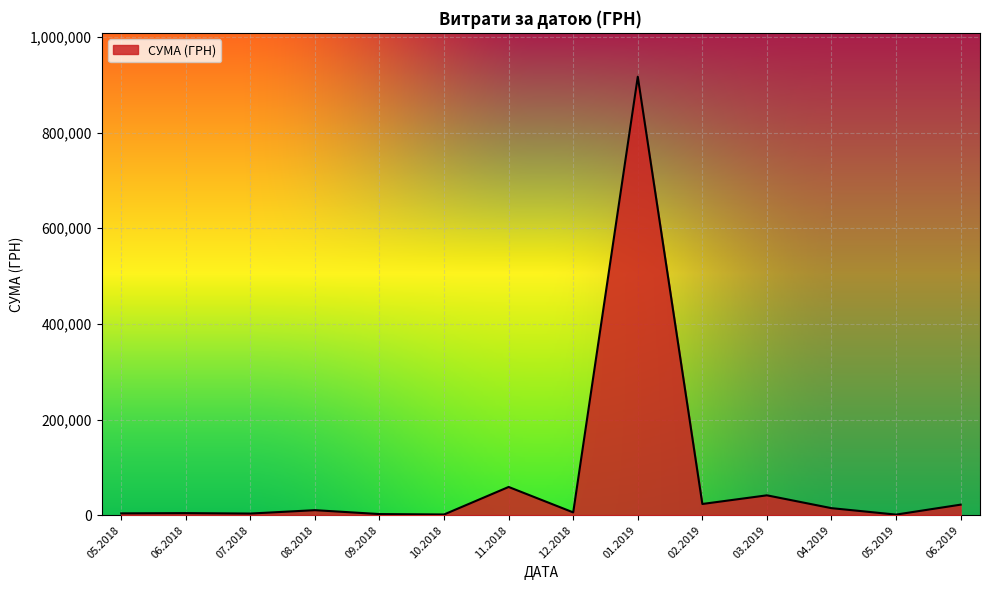

Count the number of categories in the chart.

14